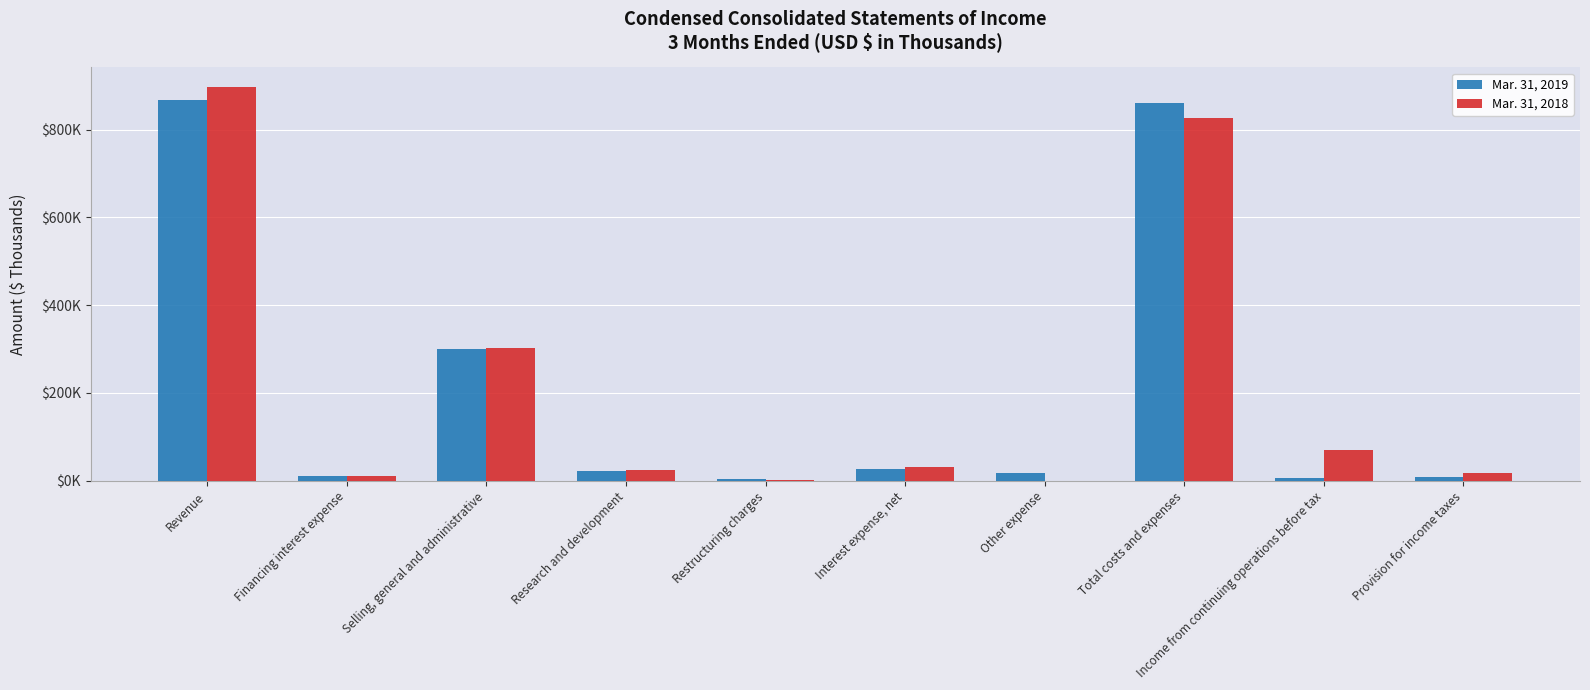

Rank the series by their average value, from highest to lowest.

Mar. 31, 2018, Mar. 31, 2019